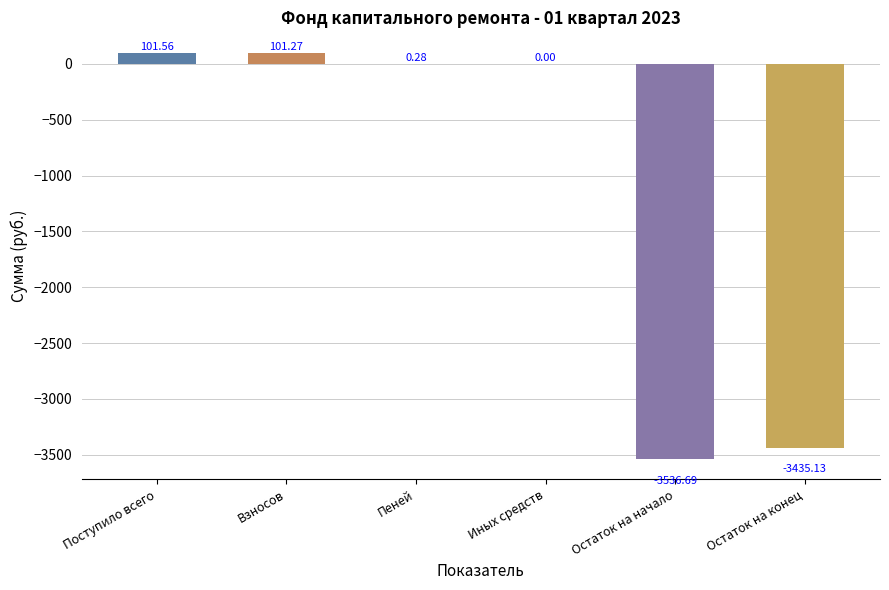

At which label does the data first exceed 0?

Поступило всего